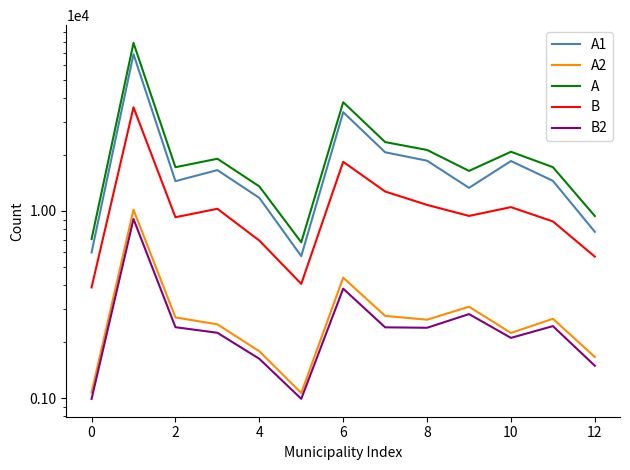

List the series in order of their peak value, highest first.

A, A1, B, A2, B2